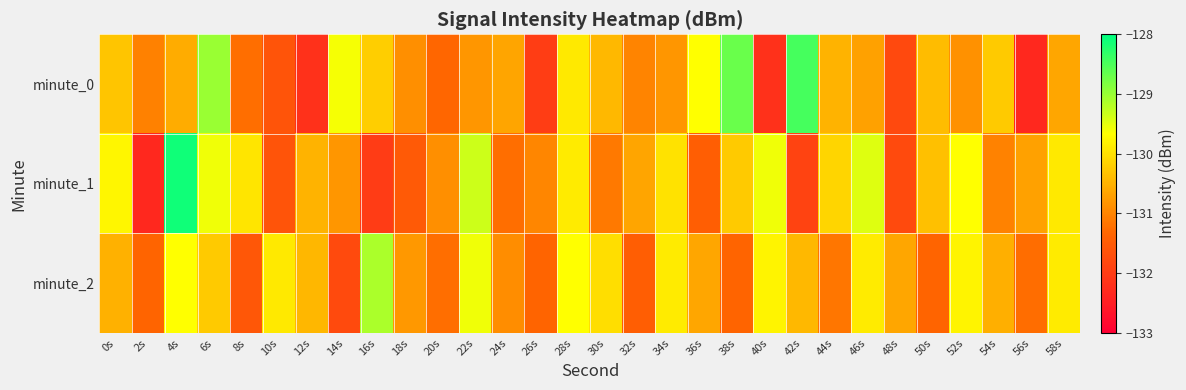

Reading right to left, list all the values displayed in this chart.

minute_0: 58s=-130.6	56s=-132.3	54s=-130.2	52s=-130.9	50s=-130.4	48s=-131.8	46s=-130.7	44s=-130.5	42s=-128.5	40s=-132.2	38s=-128.7	36s=-129.7	34s=-130.8	32s=-131.0	30s=-130.4	28s=-129.9	26s=-132.0	24s=-130.6	22s=-130.8	20s=-131.3	18s=-130.9	16s=-130.2	14s=-129.6	12s=-132.2	10s=-131.6	8s=-131.2	6s=-129.0	4s=-130.6	2s=-131.0	0s=-130.3
minute_1: 58s=-129.9	56s=-130.7	54s=-131.0	52s=-129.7	50s=-130.3	48s=-131.8	46s=-129.5	44s=-130.1	42s=-131.9	40s=-129.6	38s=-130.2	36s=-131.5	34s=-130.0	32s=-130.7	30s=-131.1	28s=-129.9	26s=-131.0	24s=-131.2	22s=-129.3	20s=-130.9	18s=-131.5	16s=-132.0	14s=-130.8	12s=-130.5	10s=-131.6	8s=-129.9	6s=-129.6	4s=-128.1	2s=-132.3	0s=-129.8
minute_2: 58s=-129.9	56s=-131.3	54s=-130.5	52s=-129.8	50s=-131.4	48s=-130.6	46s=-129.9	44s=-131.2	42s=-130.4	40s=-129.8	38s=-131.4	36s=-130.6	34s=-129.9	32s=-131.5	30s=-130.0	28s=-129.7	26s=-131.3	24s=-130.9	22s=-129.6	20s=-131.2	18s=-130.8	16s=-129.1	14s=-131.8	12s=-130.5	10s=-129.9	8s=-131.6	6s=-130.2	4s=-129.7	2s=-131.3	0s=-130.5